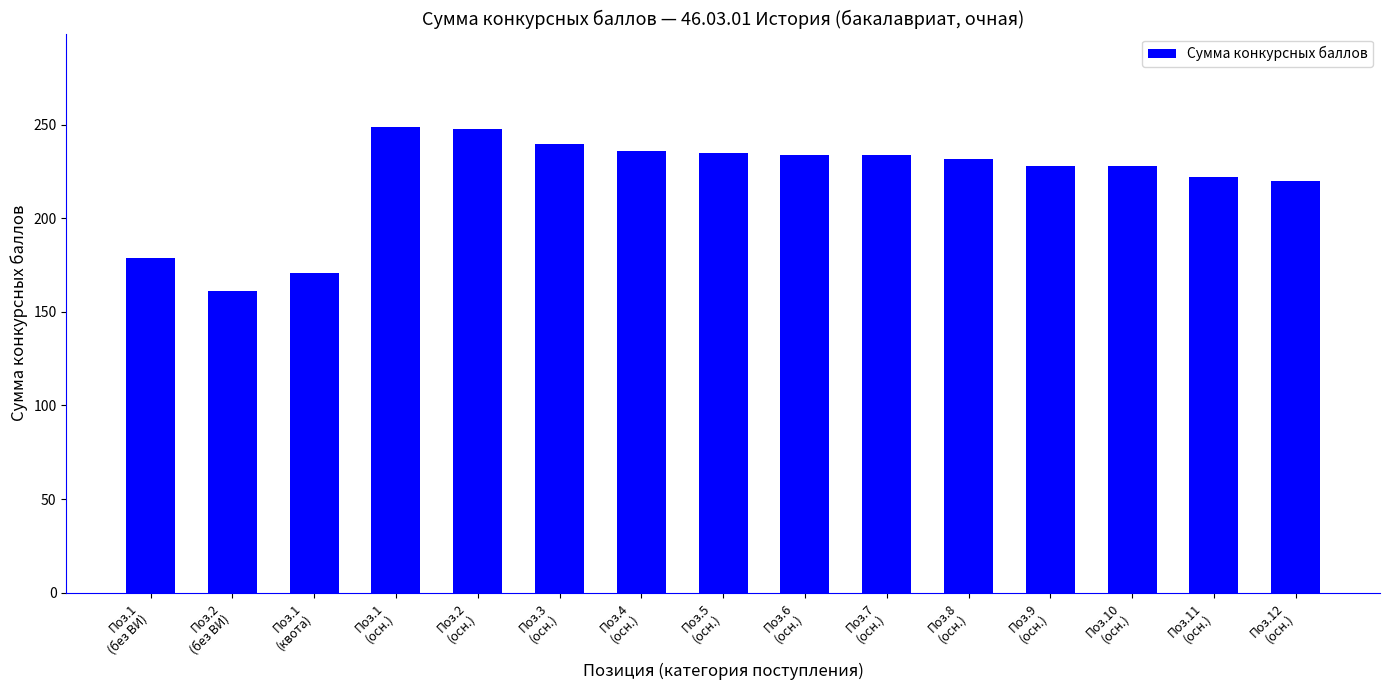

What is the maximum value shown in the chart?

249